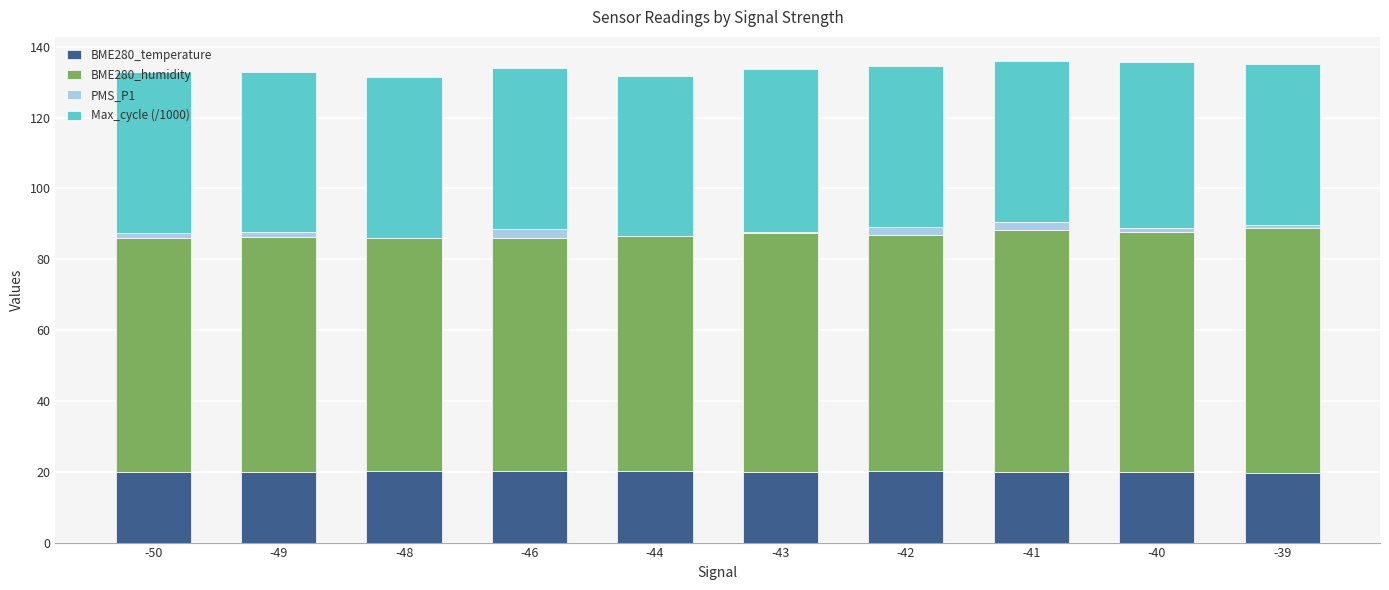

What is the sum of all BME280_temperature values?

199.9